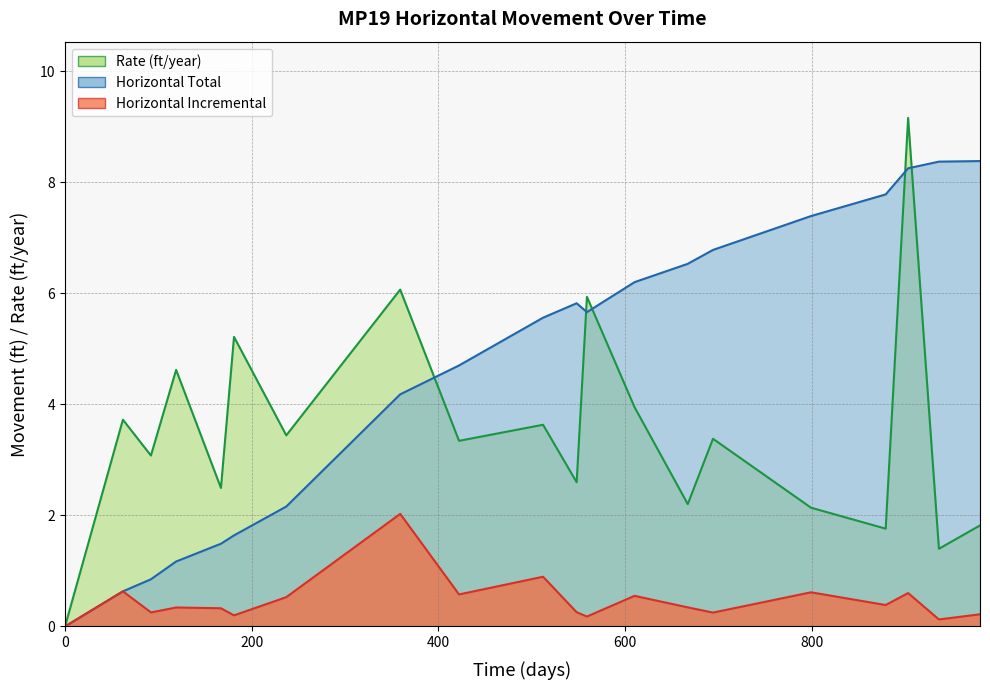

How many interior local valleys does the Horizontal Total series have?

1